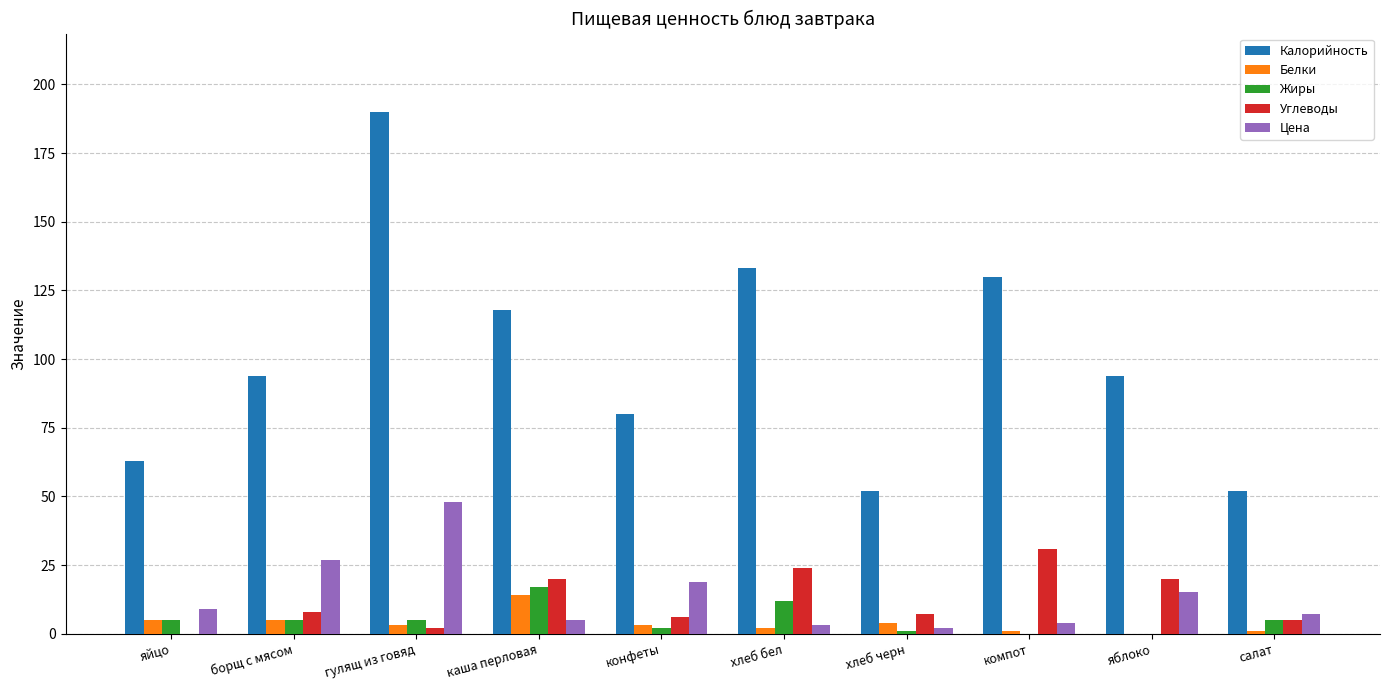

Reading left to right, what are all the values shown in this chart?

Калорийность: яйцо=63	борщ с мясом=94	гулящ из говяд=190	каша перловая=118	конфеты=80	хлеб бел=133	хлеб черн=52	компот=130	яблоко=94	салат=52
Белки: яйцо=5	борщ с мясом=5	гулящ из говяд=3	каша перловая=14	конфеты=3	хлеб бел=2	хлеб черн=4	компот=1	яблоко=0	салат=1
Жиры: яйцо=5	борщ с мясом=5	гулящ из говяд=5	каша перловая=17	конфеты=2	хлеб бел=12	хлеб черн=1	компот=0	яблоко=0	салат=5
Углеводы: яйцо=0	борщ с мясом=8	гулящ из говяд=2	каша перловая=20	конфеты=6	хлеб бел=24	хлеб черн=7	компот=31	яблоко=20	салат=5
Цена: яйцо=9	борщ с мясом=27	гулящ из говяд=48	каша перловая=5	конфеты=19	хлеб бел=3	хлеб черн=2	компот=4	яблоко=15	салат=7